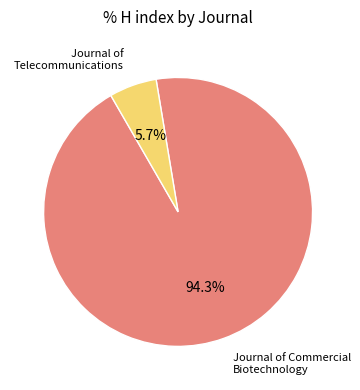

Does any single category account for the majority?

Yes